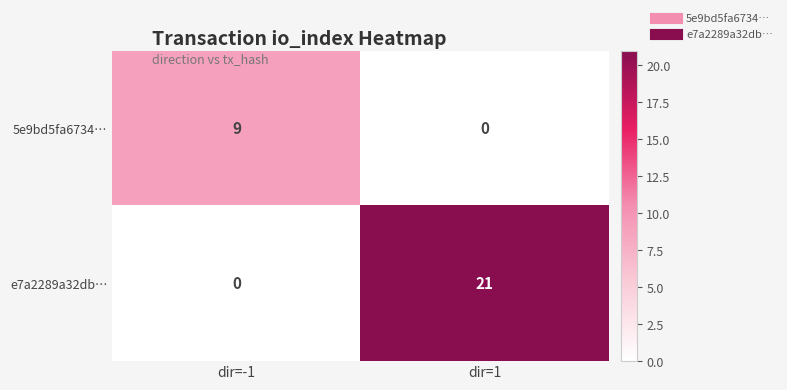

How many series are shown in this chart?

2